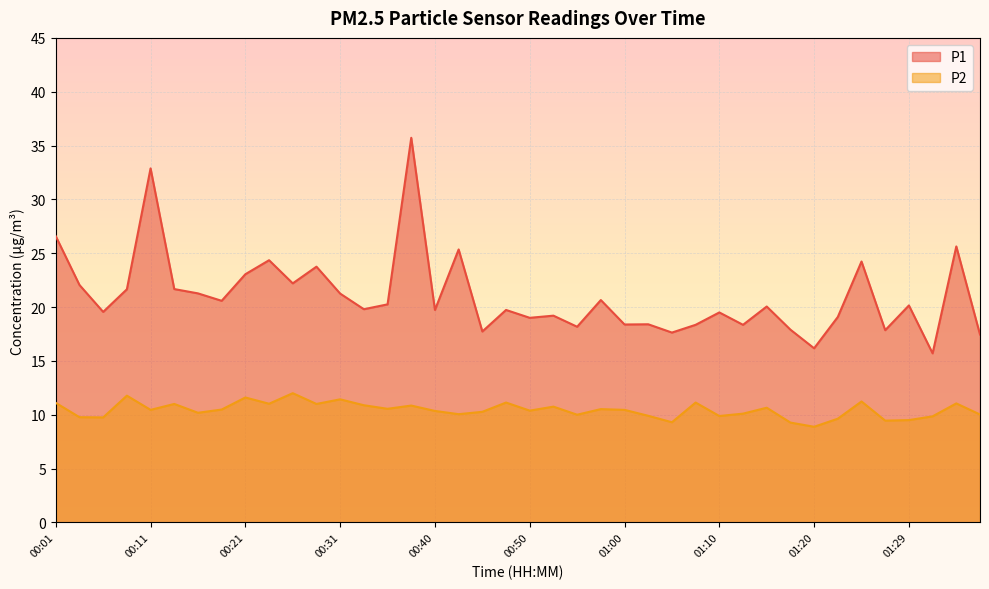

How many interior local peaks does the P2 series have?

13